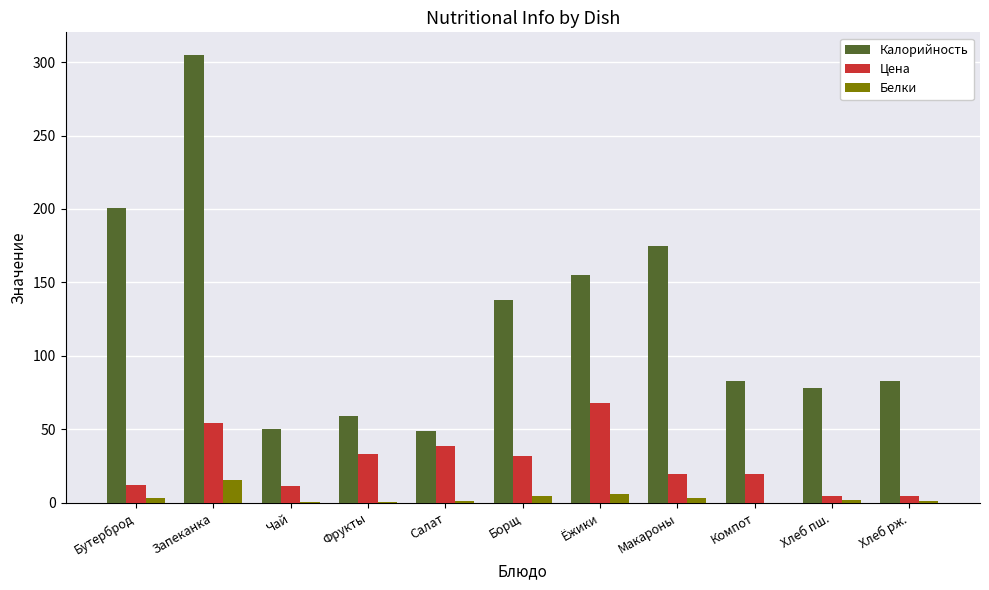

What value does the Цена series have at Хлеб пш.?

4.6